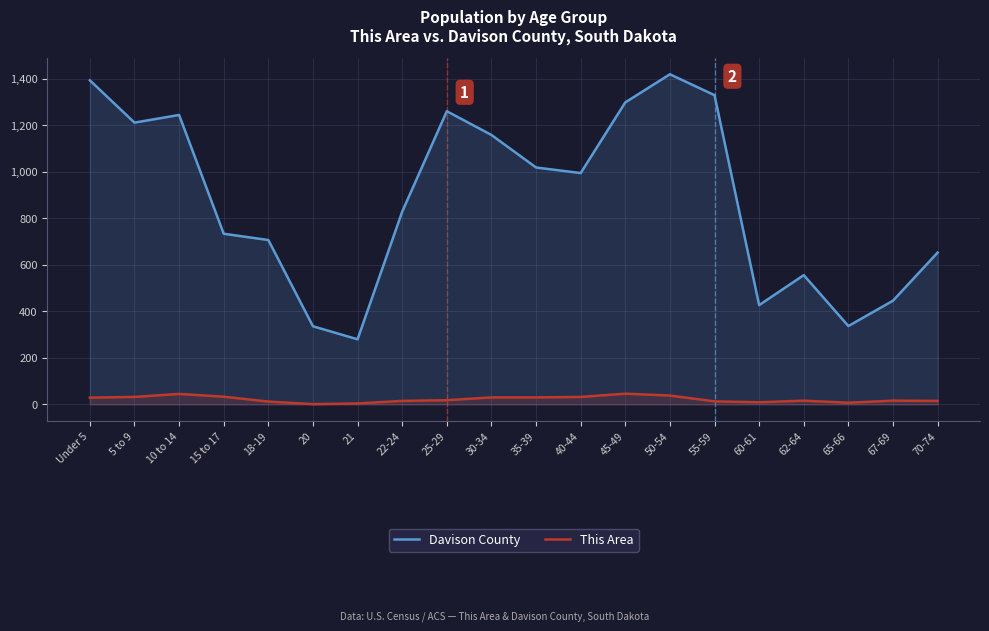

What is the label of the 13th point from the right?

22-24